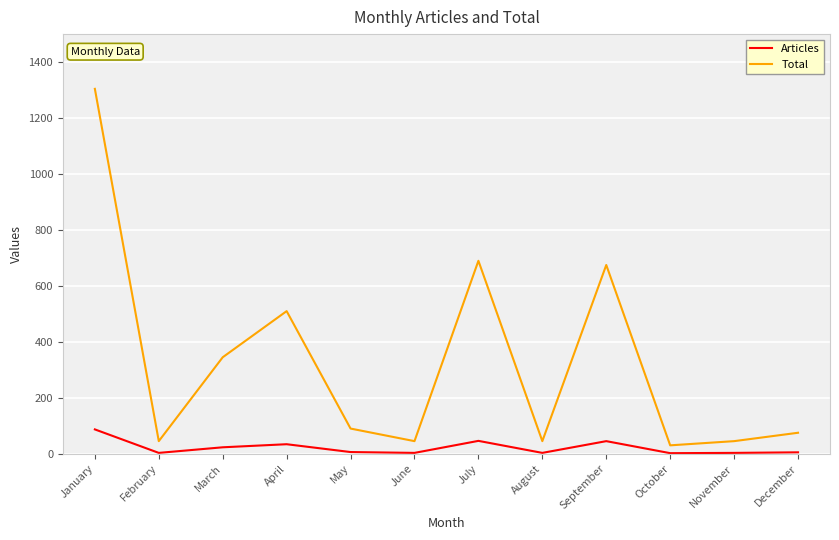

Is it true that Articles equals 5 at December?

True